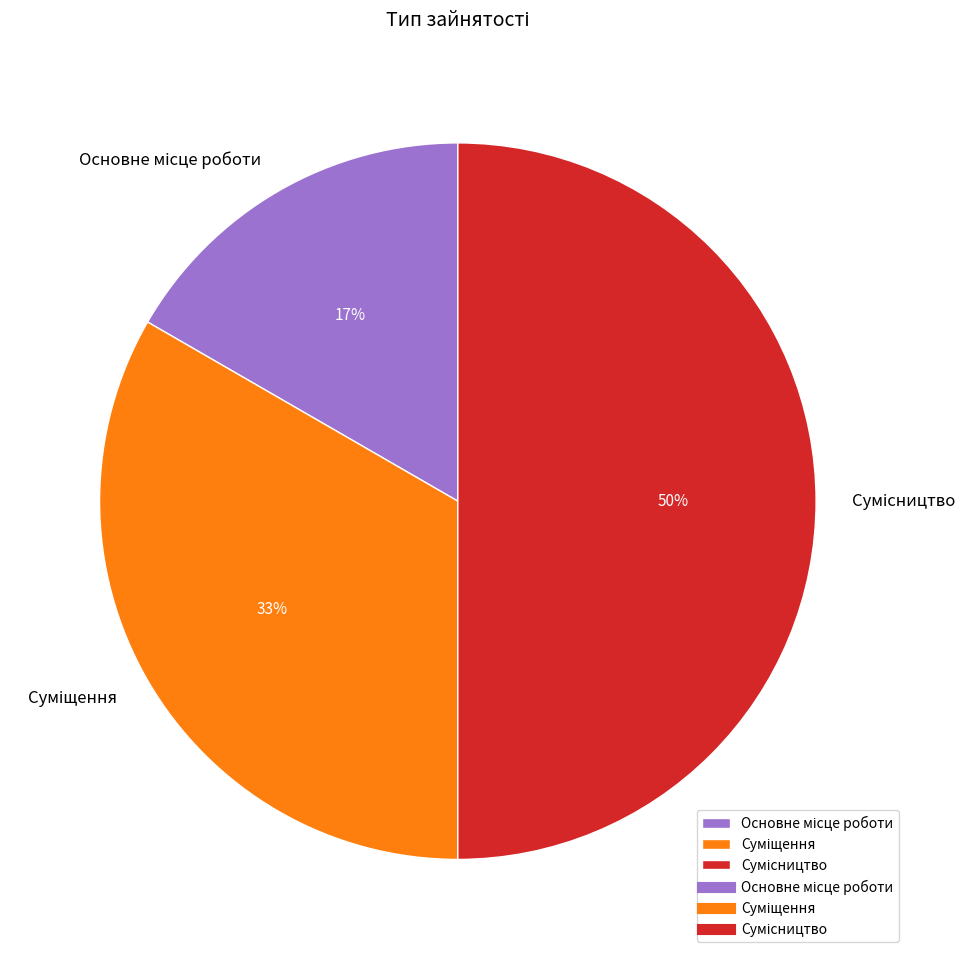

To the nearest percent, what is the average slice percentage?

33%